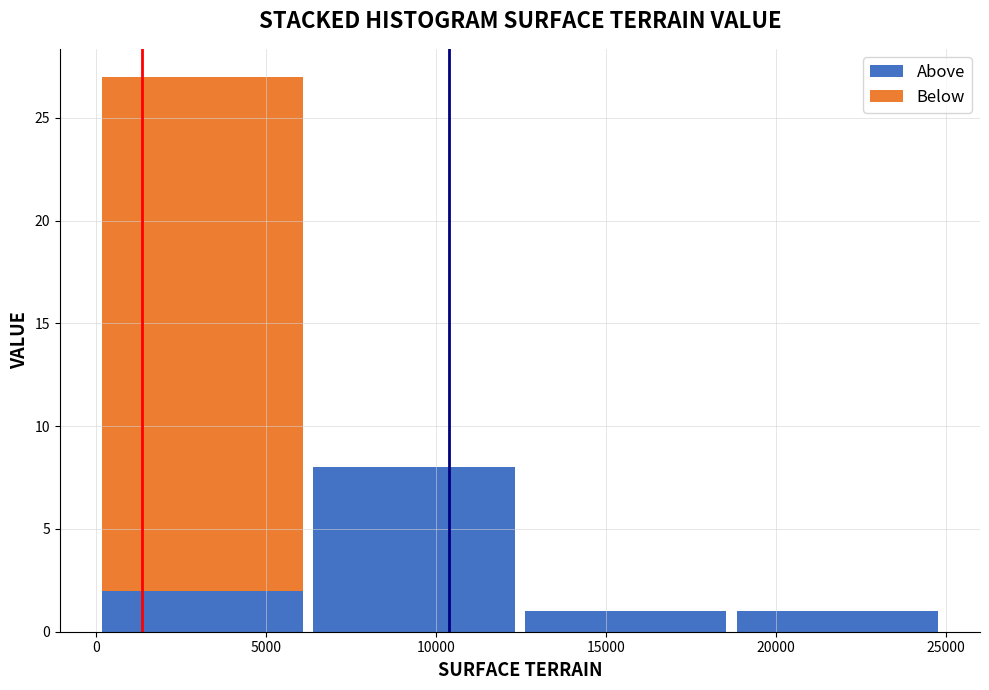

Reading left to right, transcribe this chart: for each stacked bar, give the range it covers on the x-axis and its total height. Neither the bar edges nor the heights are printed on the chart, so give them approximately, as read against the axes.

0 to 6000: 27
6000 to 12500: 8
12500 to 18500: 1
18500 to 25000: 1